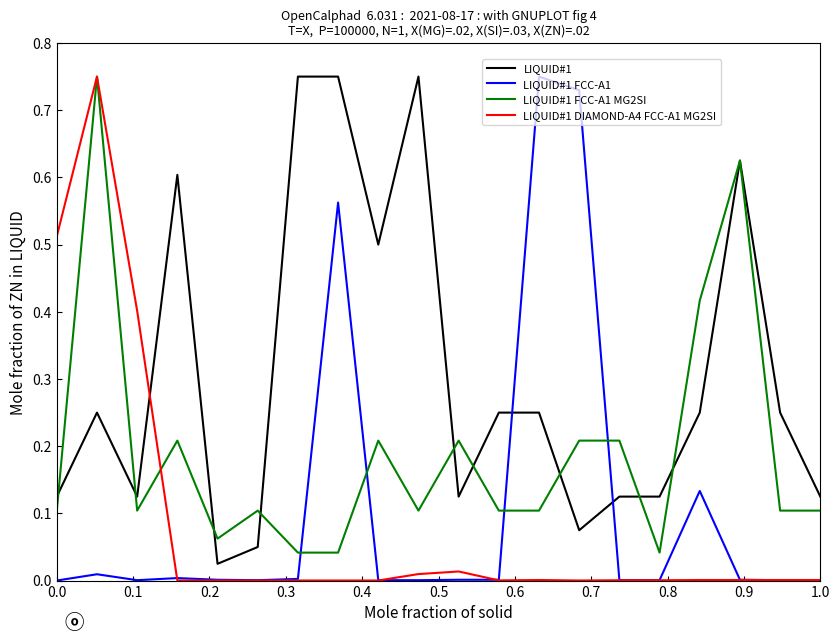

How many intersections are there between LIQUID#1 FCC-A1 MG2SI and LIQUID#1 FCC-A1?

4